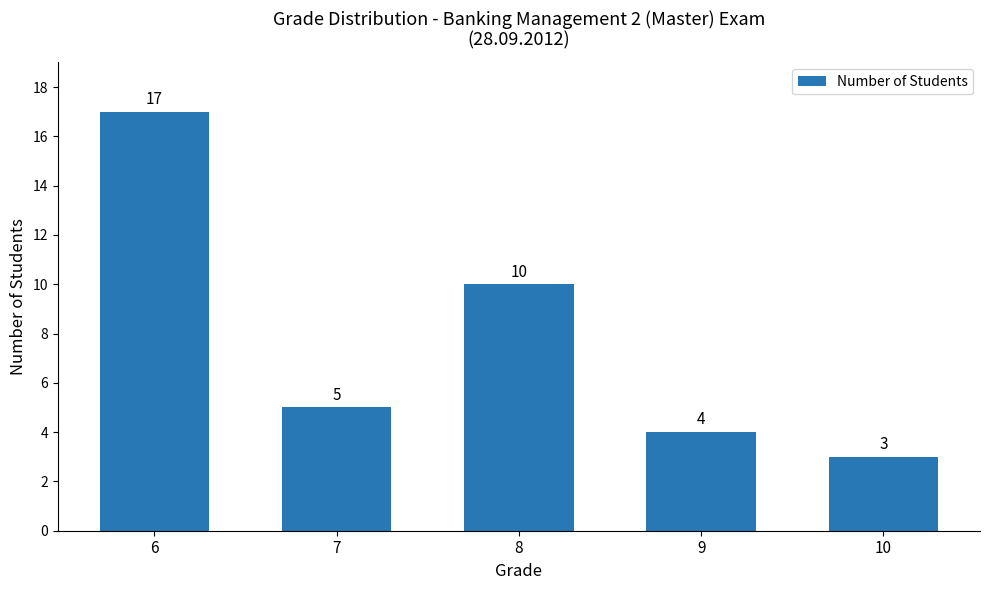

What is the average value?

8